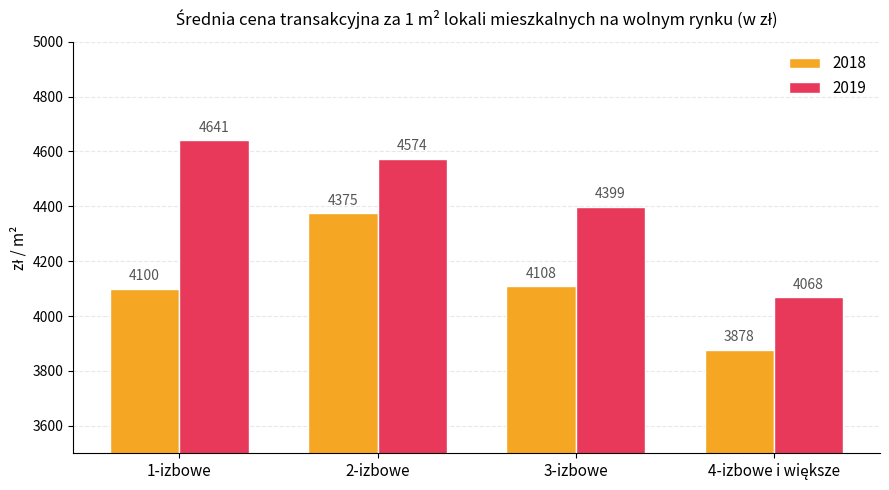

Are the bars horizontal?

No